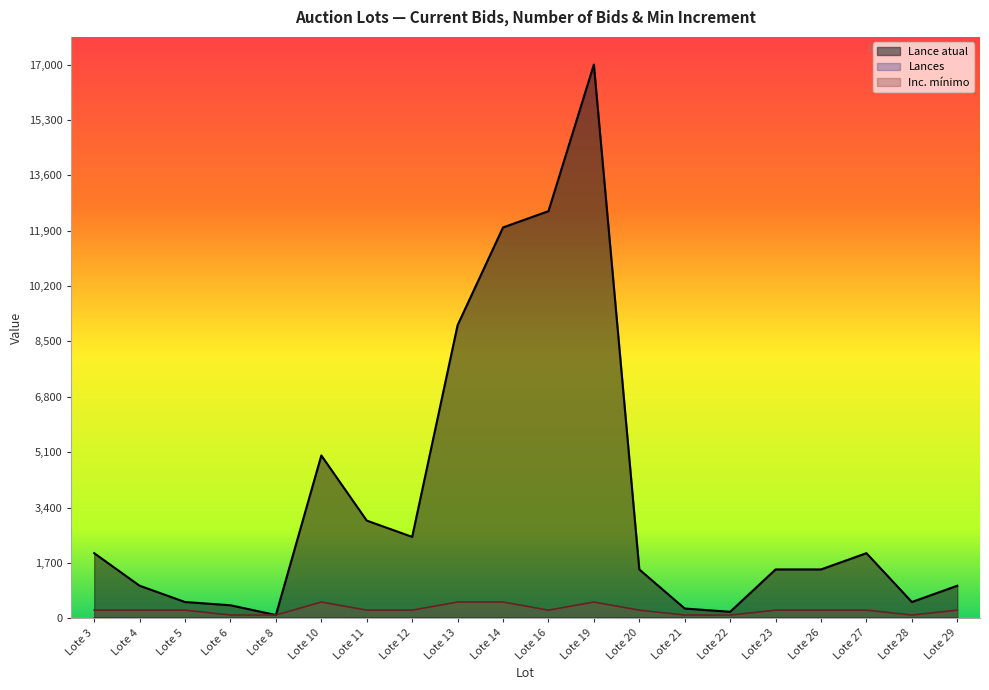

Rank the categories by Lance atual value from lowest to highest.

Lote 8, Lote 22, Lote 21, Lote 6, Lote 5, Lote 28, Lote 4, Lote 29, Lote 20, Lote 23, Lote 26, Lote 3, Lote 27, Lote 12, Lote 11, Lote 10, Lote 13, Lote 14, Lote 16, Lote 19